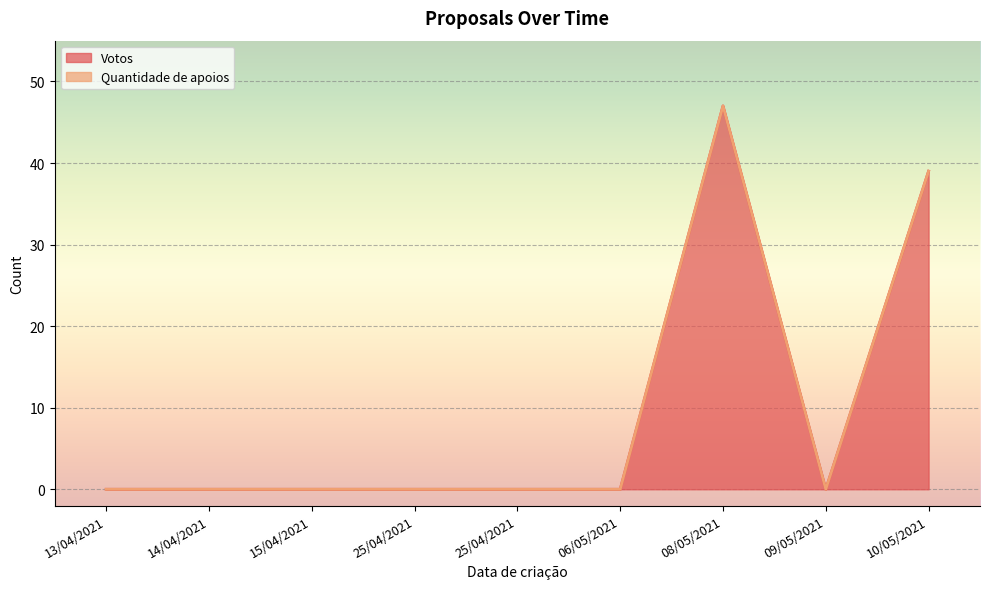

True or false: Quantidade de apoios and Votos intersect in this chart.

False